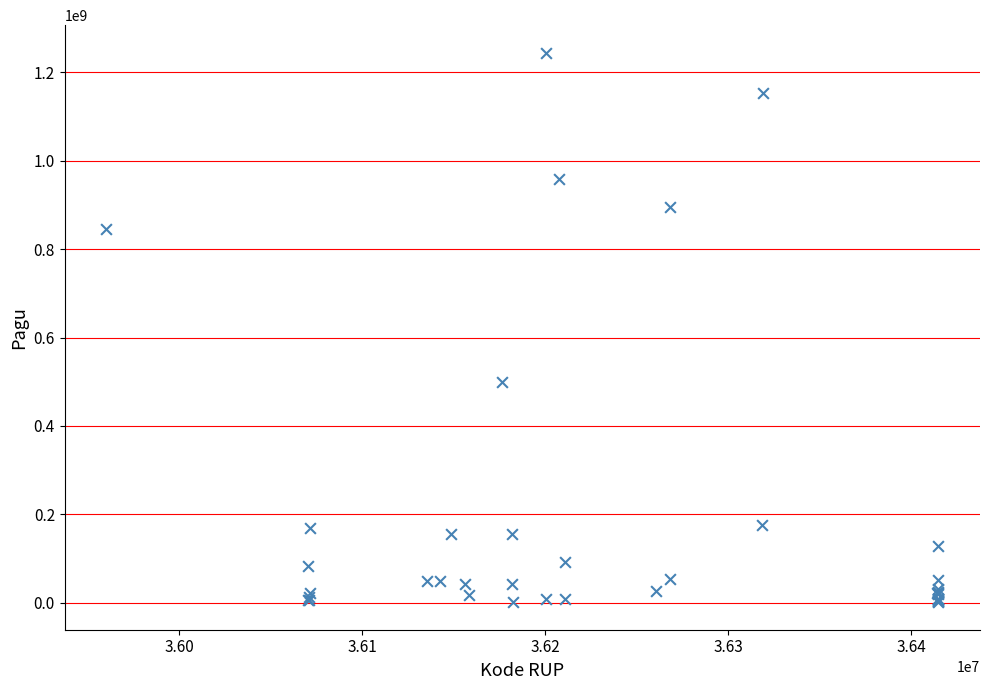

What Y value in the scatter plot is closest to 622840000?

499932000